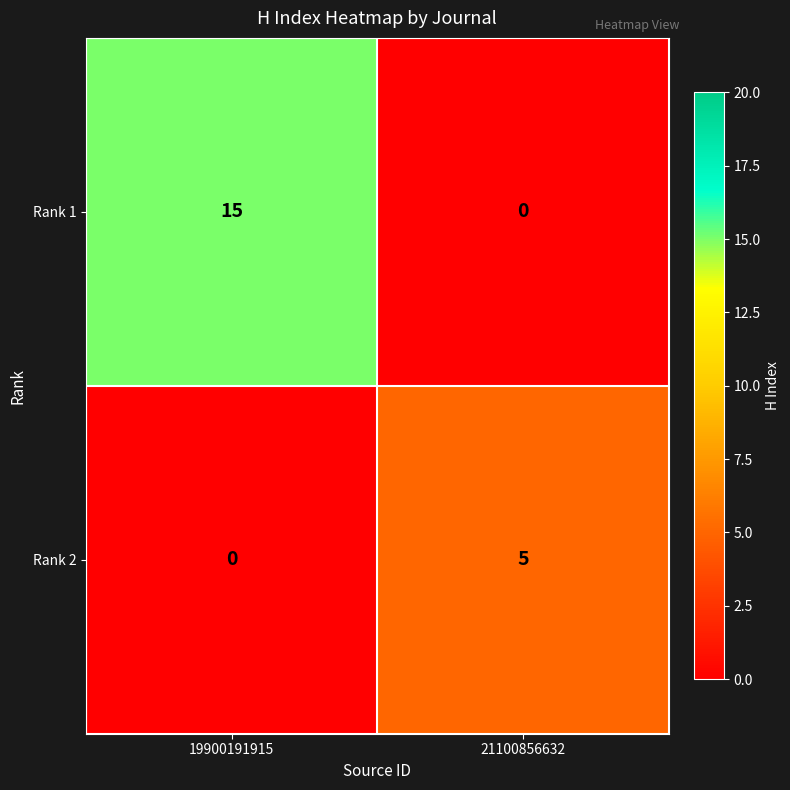

Which series has the largest range (max minus min)?

Rank 1